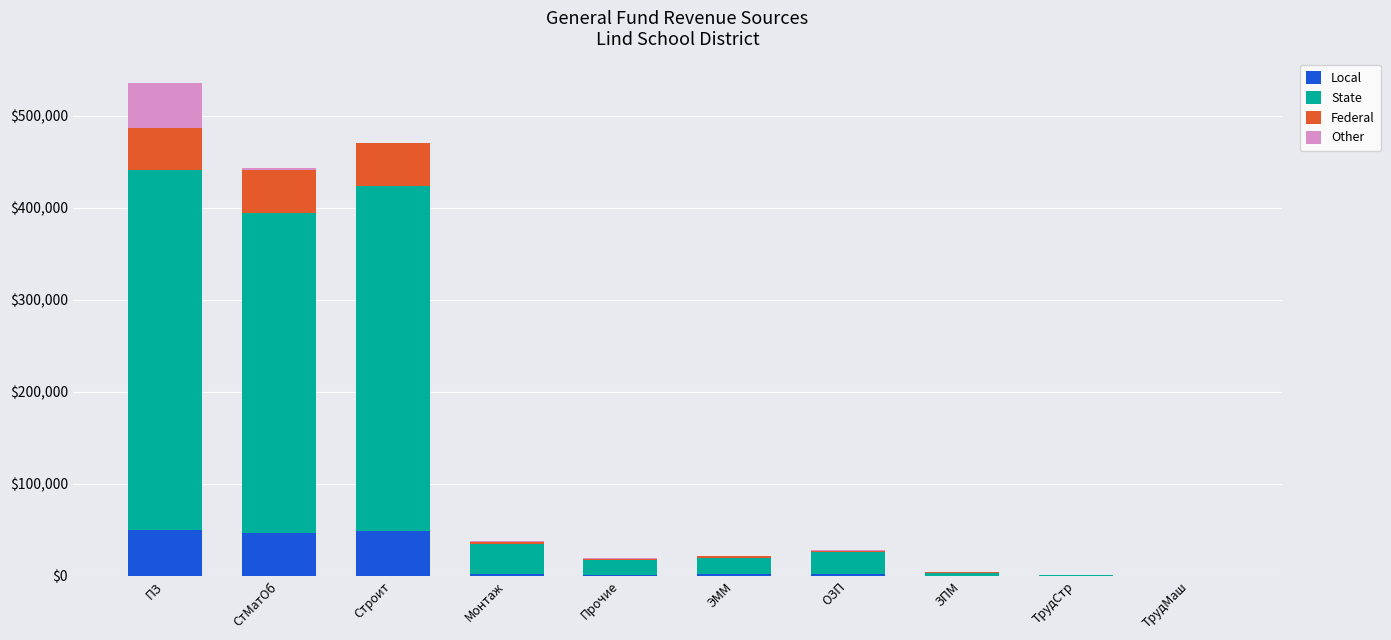

True or false: Local has a value of 67028.6 at Строит.

False